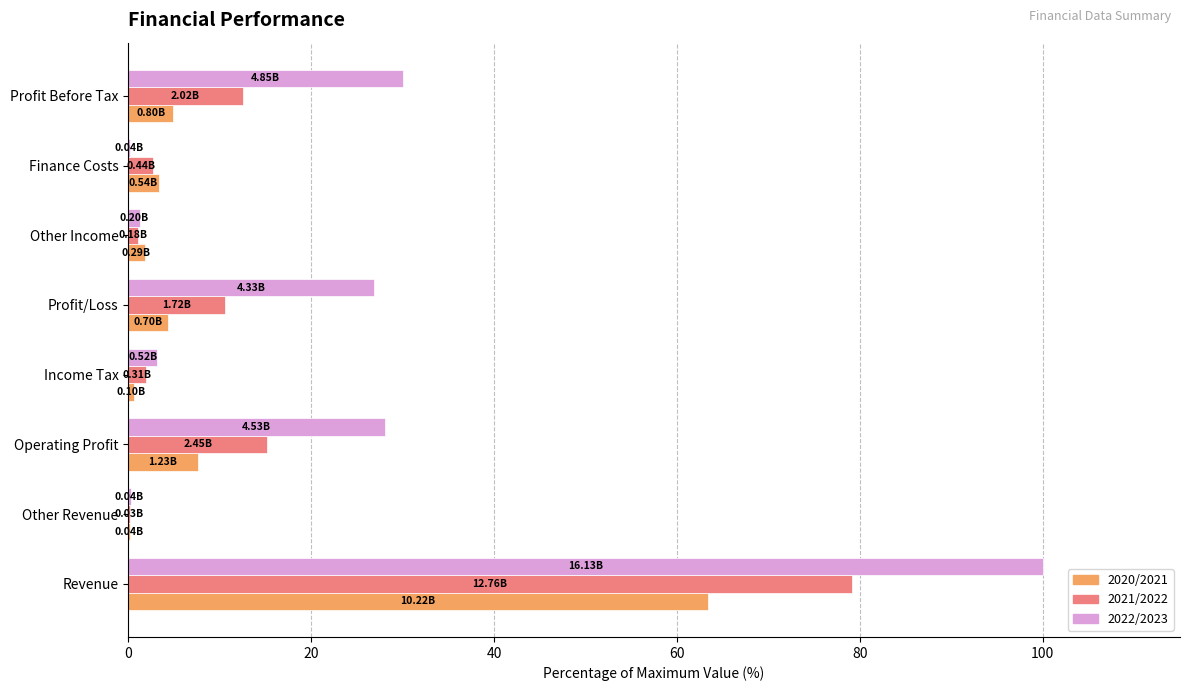

Which series has the largest total across all categories?

2022/2023